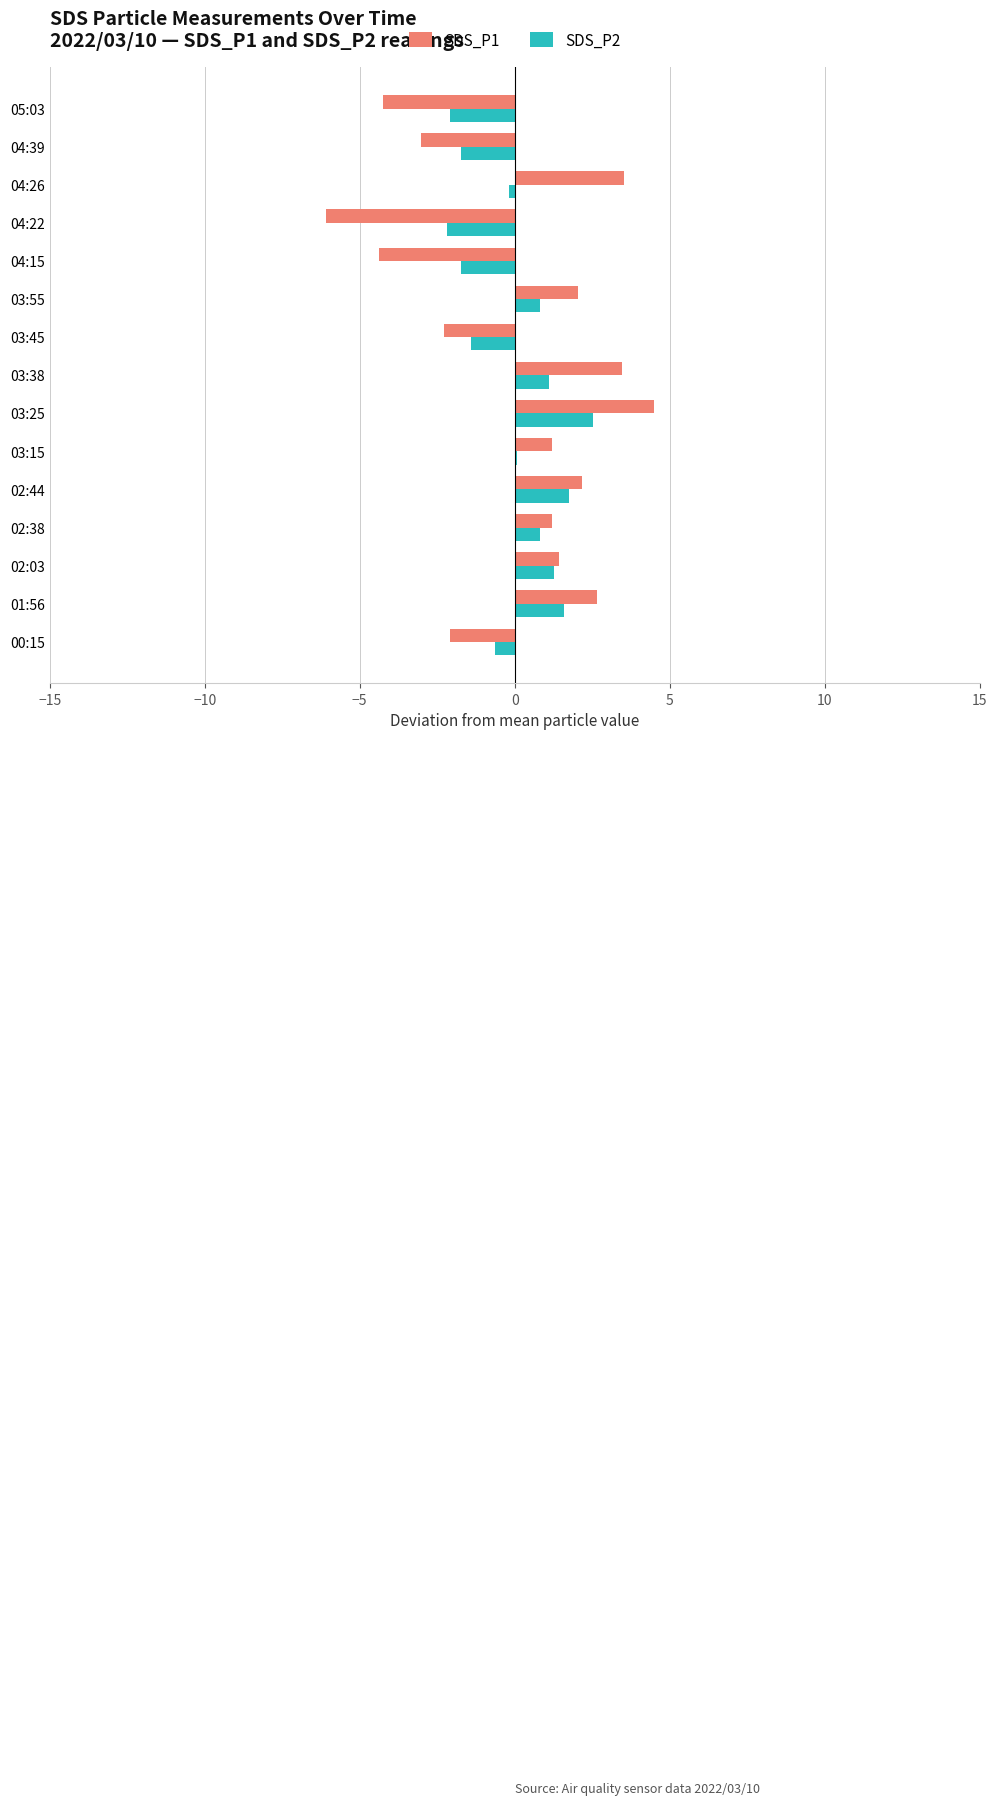

What is the maximum value for SDS_P2?

2.5